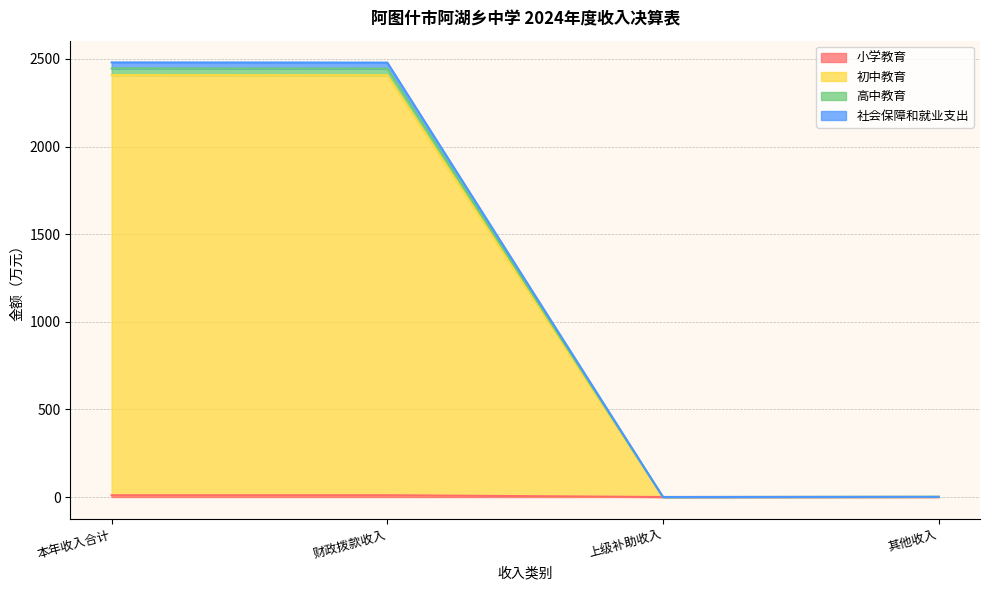

At which category is the sum across all series the highest?

本年收入合计